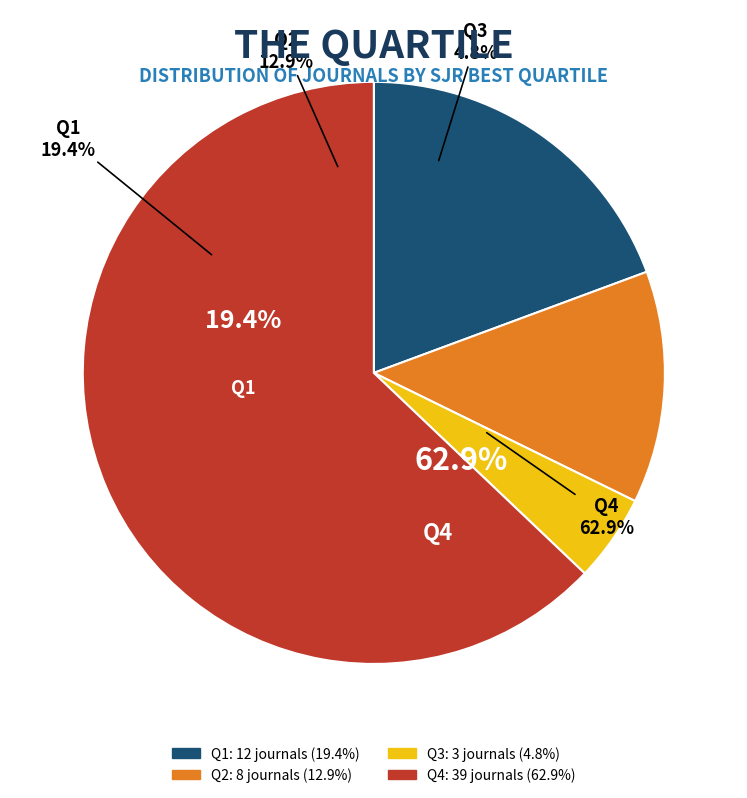

Approximately how many times larger is the value at Q2 compared to Q1?

0.7